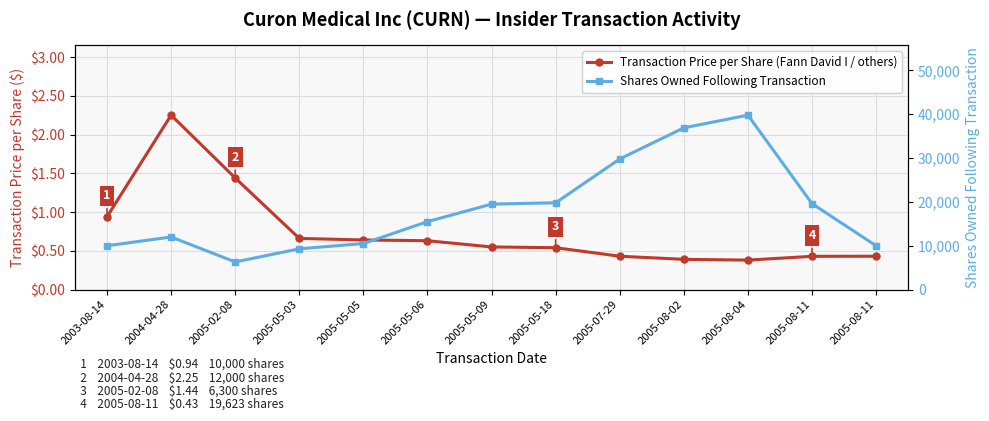

What is the difference between the maximum and minimum values in the Transaction Price per Share (Fann David I / others) series?

1.9